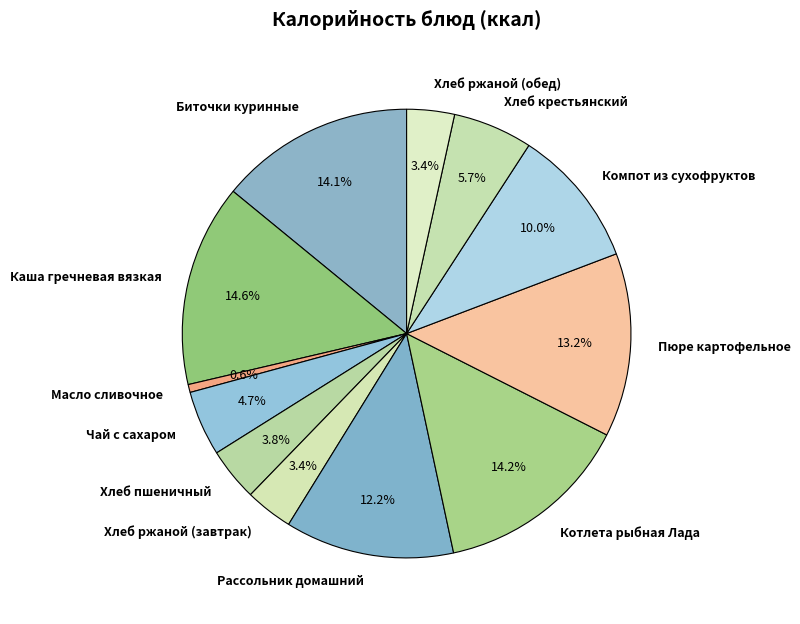

How much of the chart is everything except Компот из сухофруктов?

90.0%